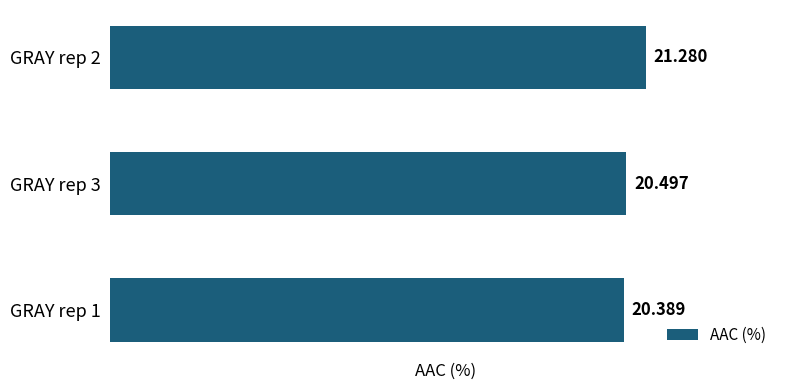

How many bars are there in total?

3